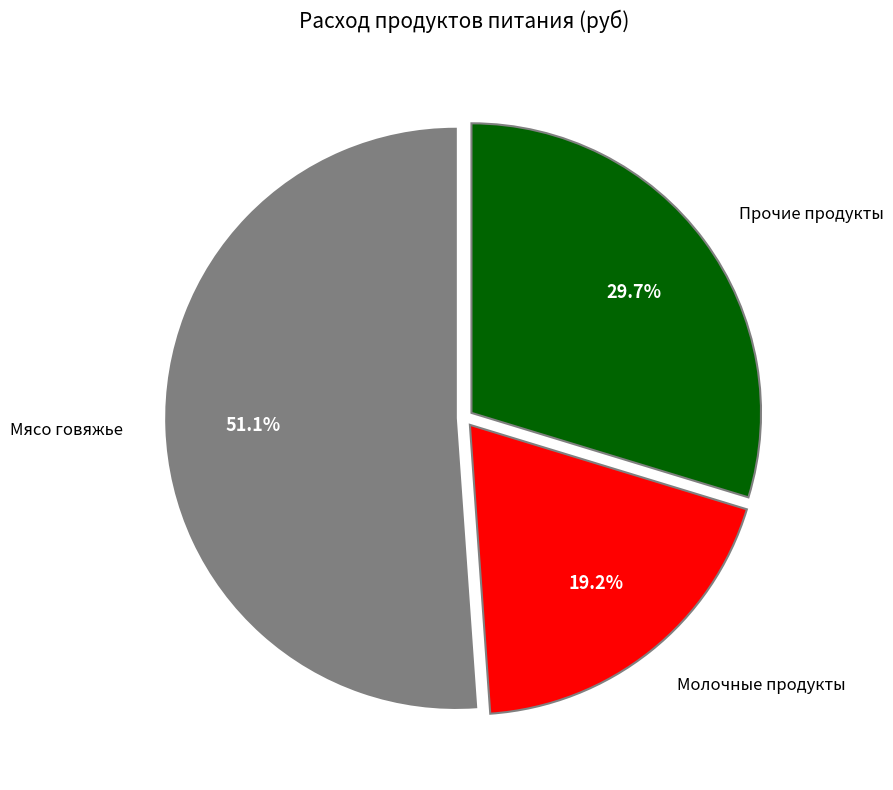

Is there a majority slice in this chart?

Yes